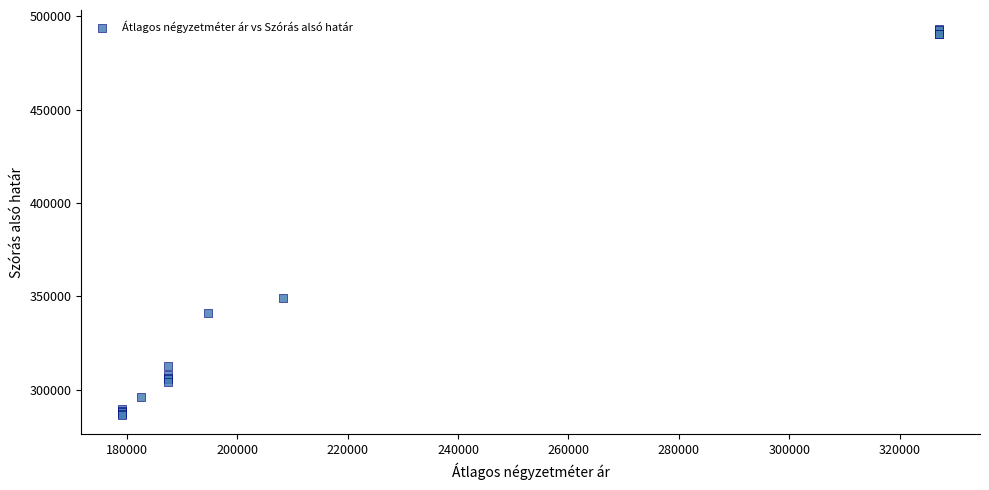

What Y value in the scatter plot is closest to 389725?

348984